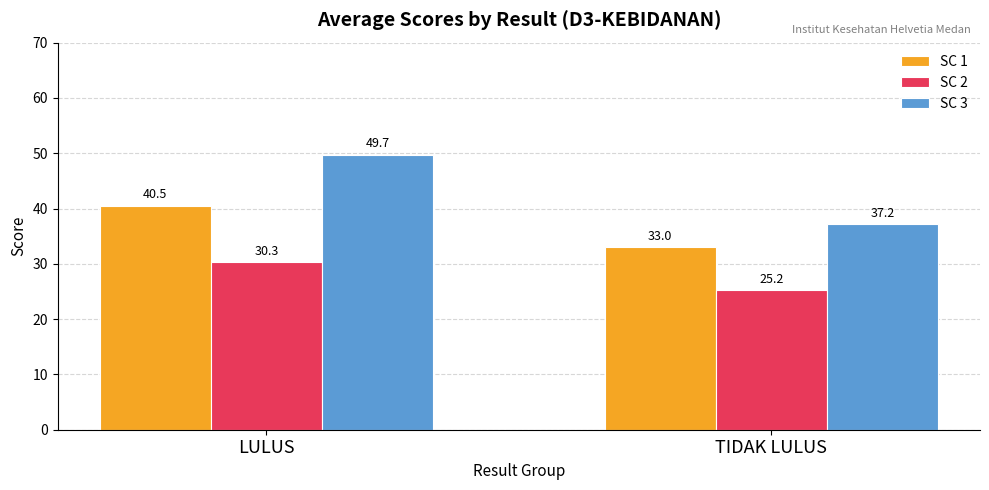

Count the number of categories in the chart.

2